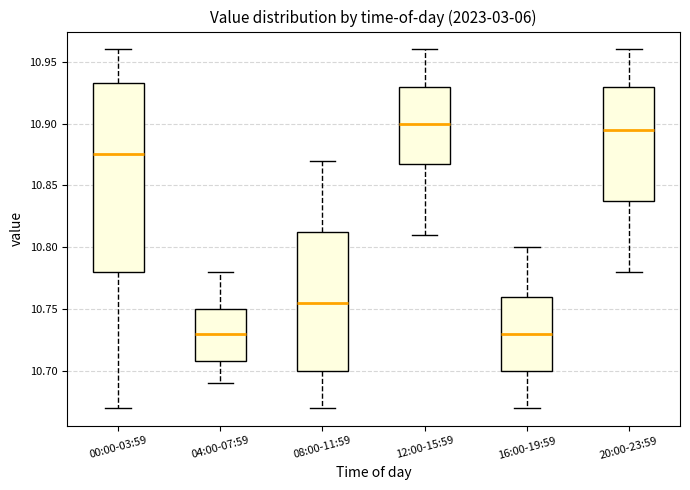

Reading left to right, transcribe this box plot: for each box, give where its median line is, the range the box spans, and where its two whiskers end, as read against the y-axis. The values are not printed on the chart, so give them approximately, as read against the axis.

00:00-03:59: median 10.875, box 10.780 to 10.935, whiskers 10.670 to 10.960
04:00-07:59: median 10.730, box 10.710 to 10.750, whiskers 10.690 to 10.780
08:00-11:59: median 10.755, box 10.700 to 10.815, whiskers 10.670 to 10.870
12:00-15:59: median 10.900, box 10.870 to 10.930, whiskers 10.810 to 10.960
16:00-19:59: median 10.730, box 10.700 to 10.760, whiskers 10.670 to 10.800
20:00-23:59: median 10.895, box 10.840 to 10.930, whiskers 10.780 to 10.960